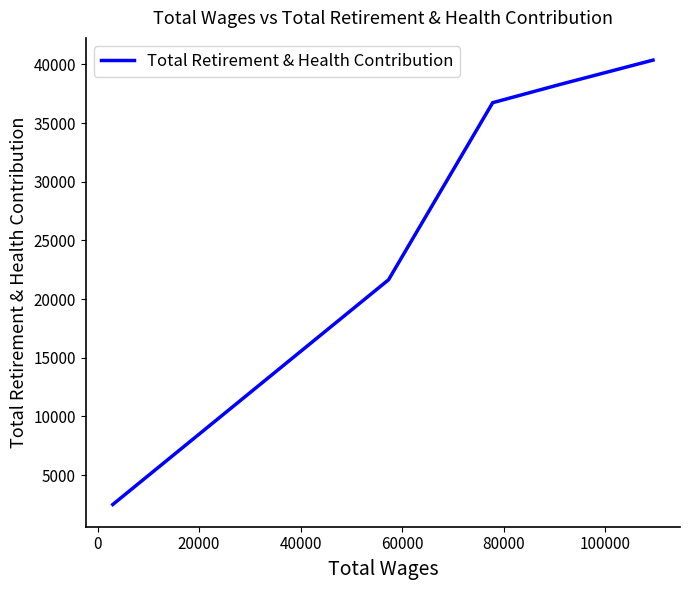

How many series are shown in this chart?

1